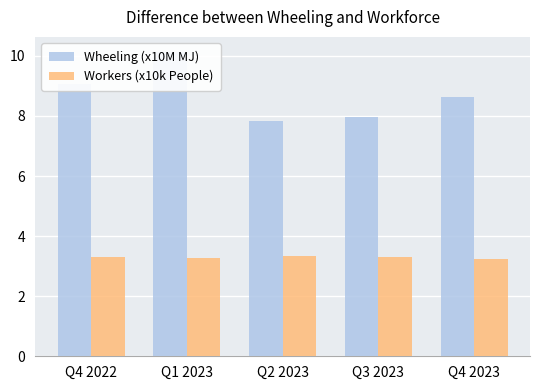

How many groups of bars are there?

5